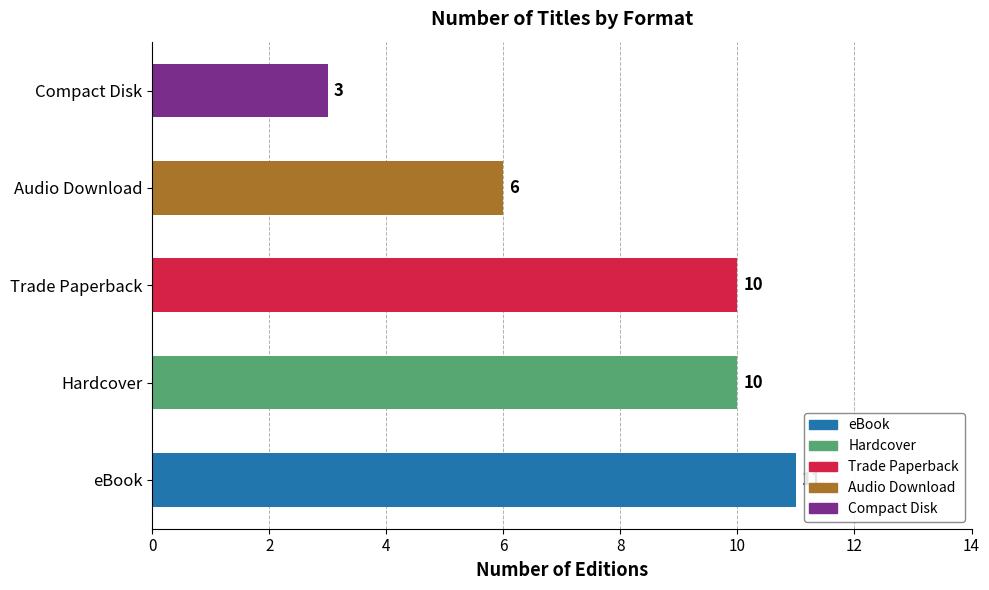

Count the number of data series in this chart.

1